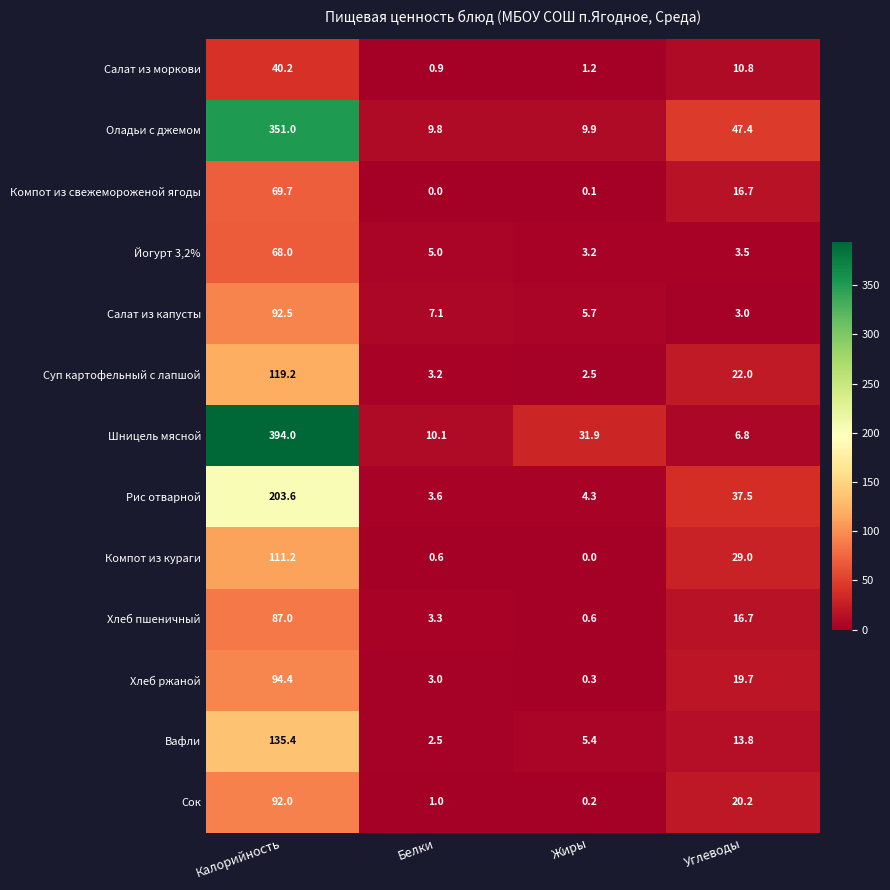

At which label does Хлеб ржаной first exceed 19?

Калорийность